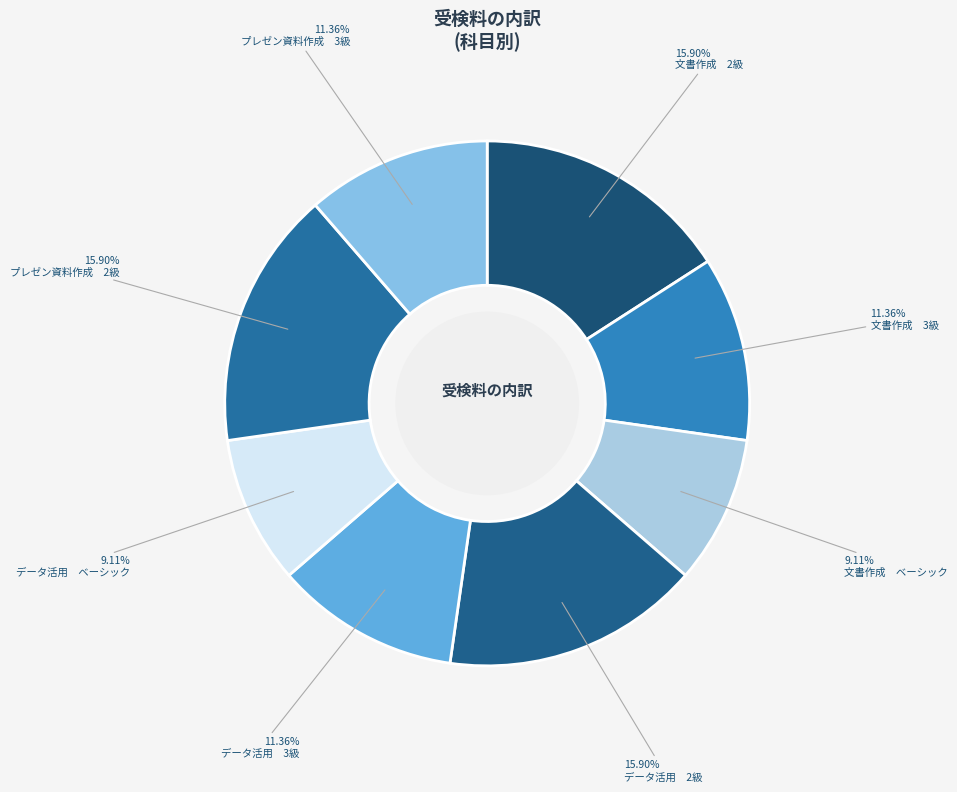

Rank the categories by value from lowest to highest.

文書作成　ベーシック, データ活用　ベーシック, 文書作成　3級, データ活用　3級, プレゼン資料作成　3級, 文書作成　2級, データ活用　2級, プレゼン資料作成　2級